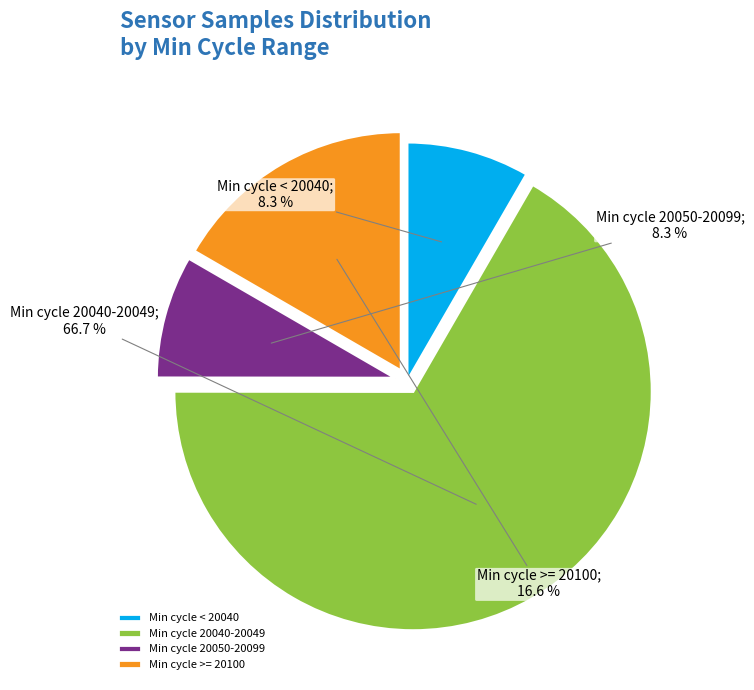

Which category has the biggest portion of the pie?

Min cycle 20040-20049